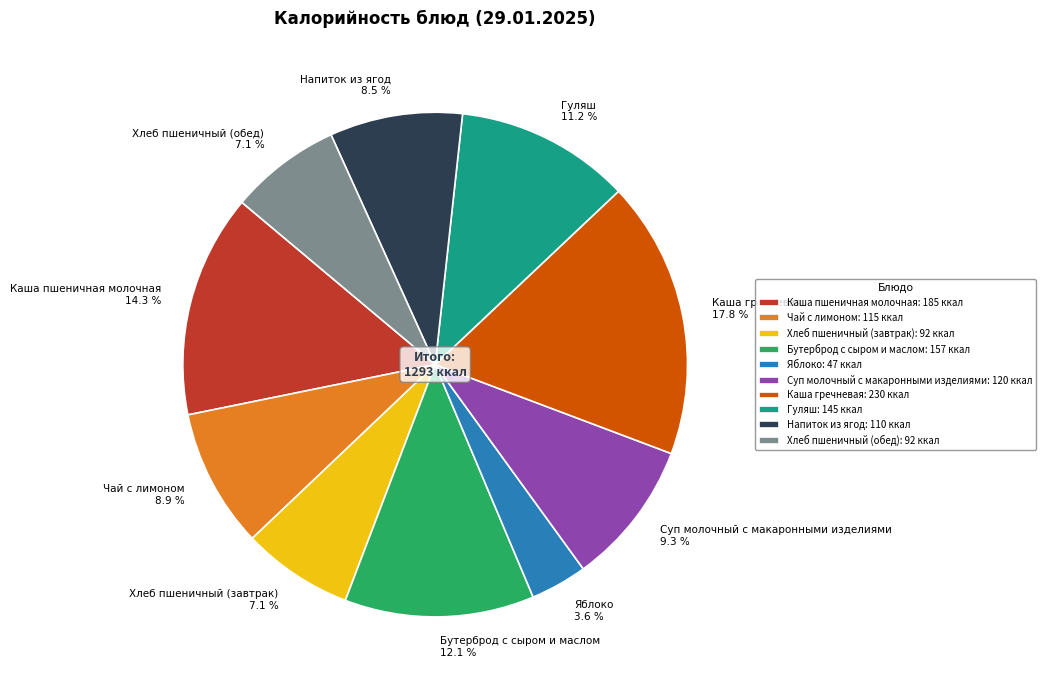

Is there a majority slice in this chart?

No